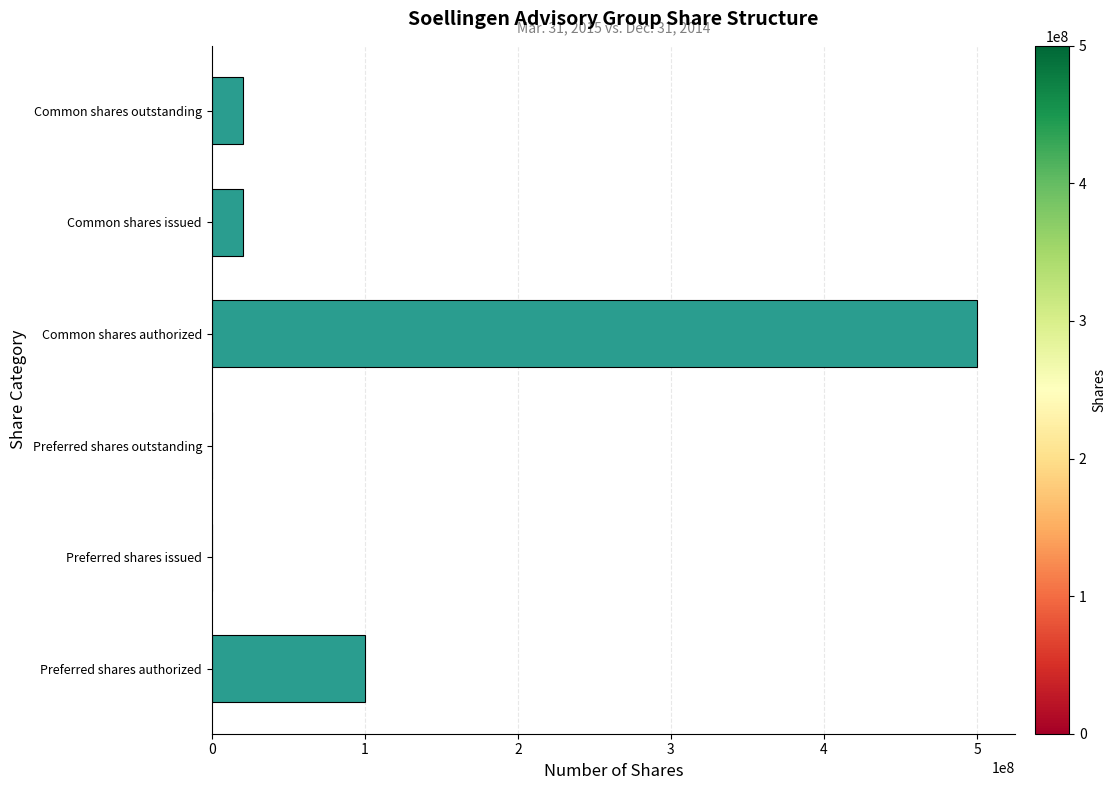

The chart shows a value of 100000000 at Preferred shares authorized. True or false?

True